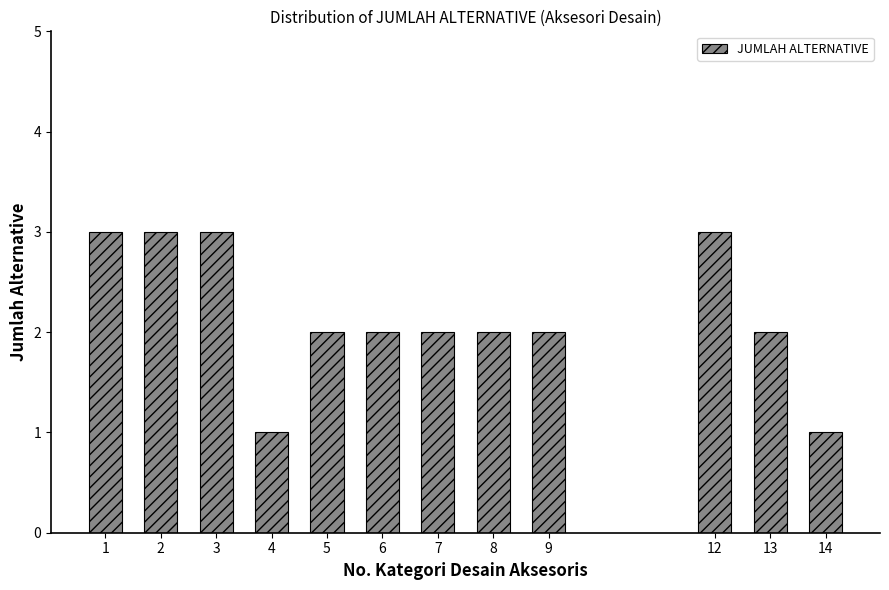

Reading left to right, extract all data points from this chart.

1=3	2=3	3=3	4=1	5=2	6=2	7=2	8=2	9=2	12=3	13=2	14=1